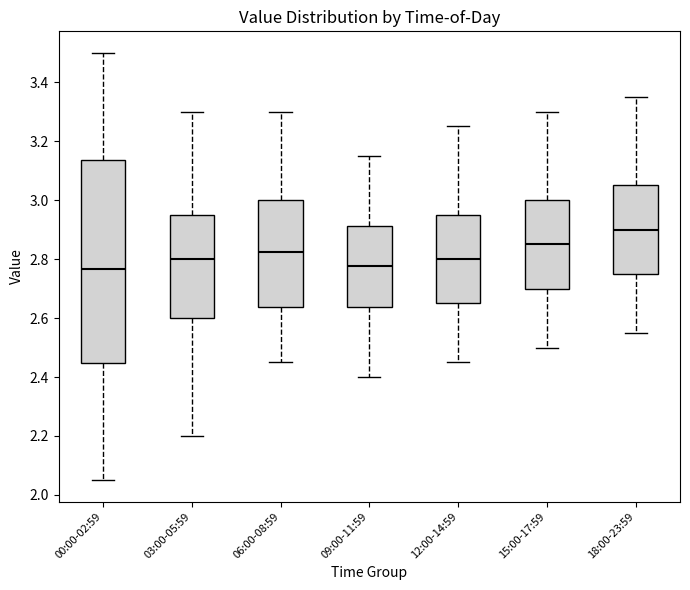

Reading left to right, transcribe this box plot: for each box, give where its median line is, the range the box spans, and where its two whiskers end, as read against the y-axis. The values are not printed on the chart, so give them approximately, as read against the axis.

00:00-02:59: median 2.76, box 2.44 to 3.14, whiskers 2.06 to 3.50
03:00-05:59: median 2.80, box 2.60 to 2.96, whiskers 2.20 to 3.30
06:00-08:59: median 2.82, box 2.64 to 3.00, whiskers 2.46 to 3.30
09:00-11:59: median 2.78, box 2.64 to 2.92, whiskers 2.40 to 3.16
12:00-14:59: median 2.80, box 2.66 to 2.96, whiskers 2.46 to 3.26
15:00-17:59: median 2.86, box 2.70 to 3.00, whiskers 2.50 to 3.30
18:00-23:59: median 2.90, box 2.76 to 3.06, whiskers 2.56 to 3.36